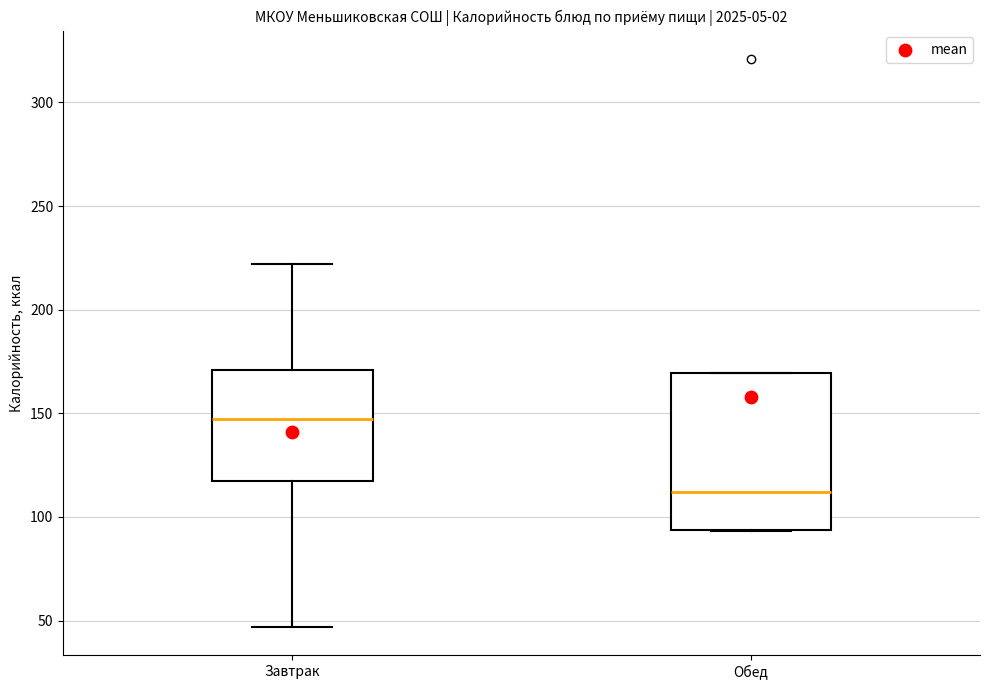

Where does the median line of the box for Обед sit on the y-axis? The values are not printed on the chart, so give them approximately, as read against the axis.

110